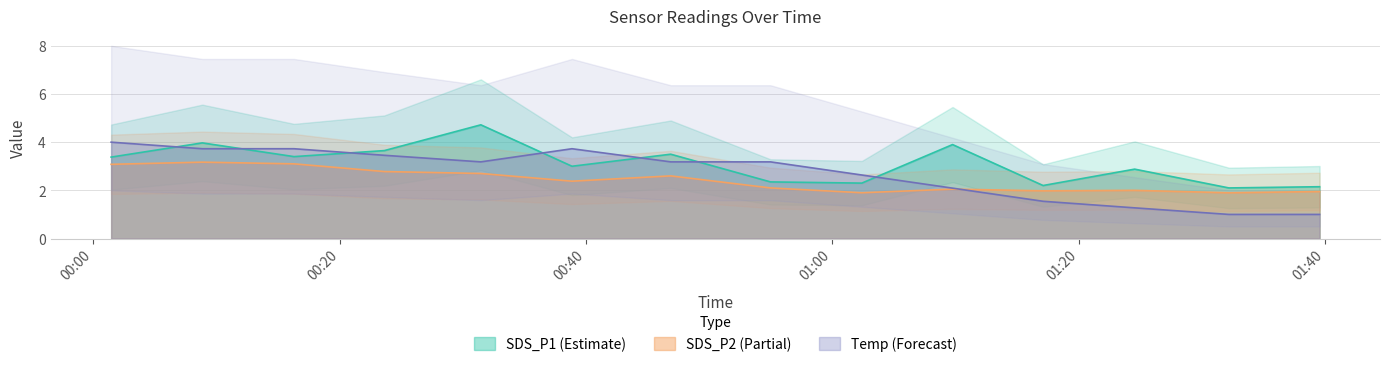

At which label is SDS_P2 closest to 2?

2023/07/12 01:24:33